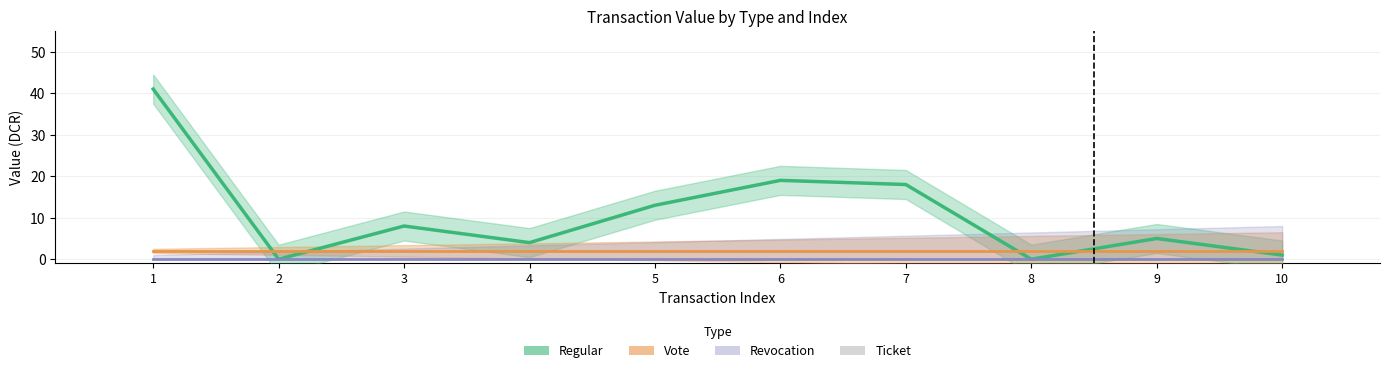

What is the value of the Regular bar at the 9th from the left?

5